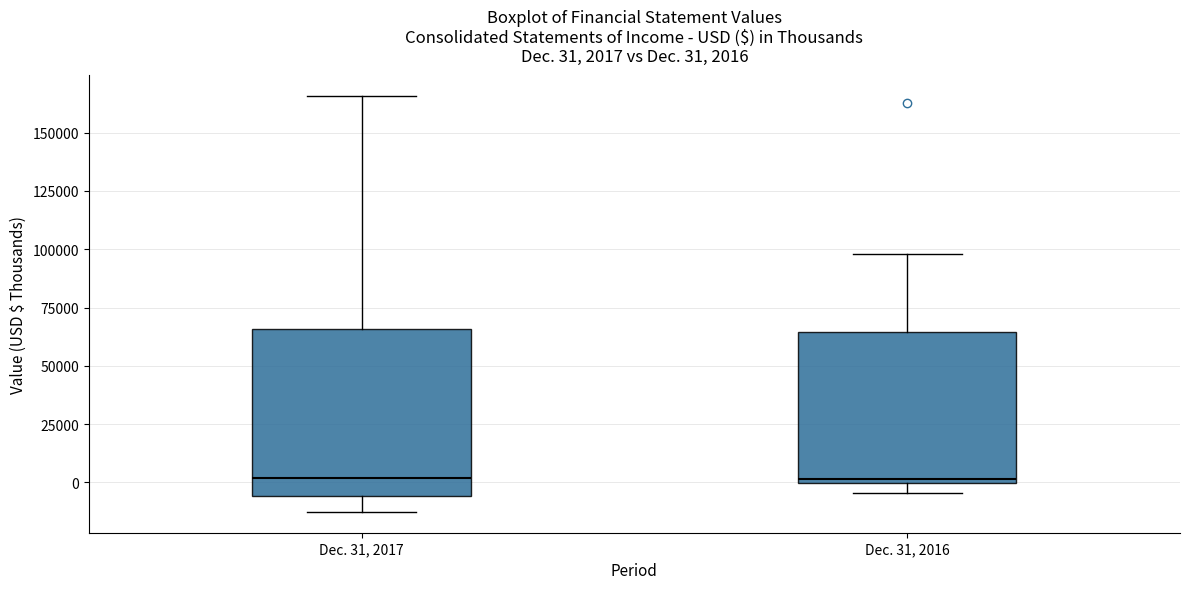

Comparing the boxes themselves (not the whiskers), which one is the tallest?

Dec. 31, 2017